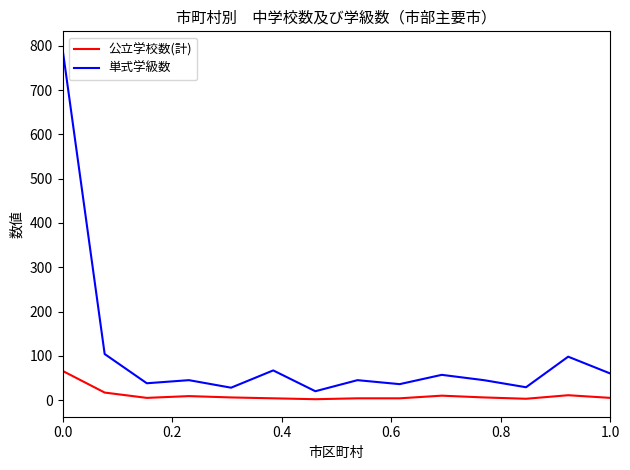

What is the minimum value shown in the chart?

2